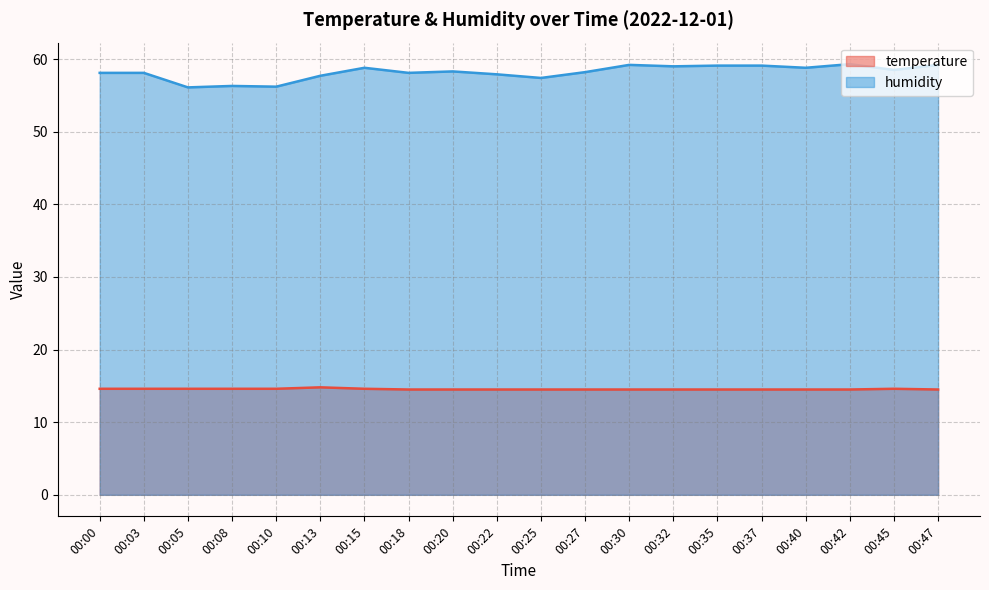

Where is the first local maximum for temperature?

00:13